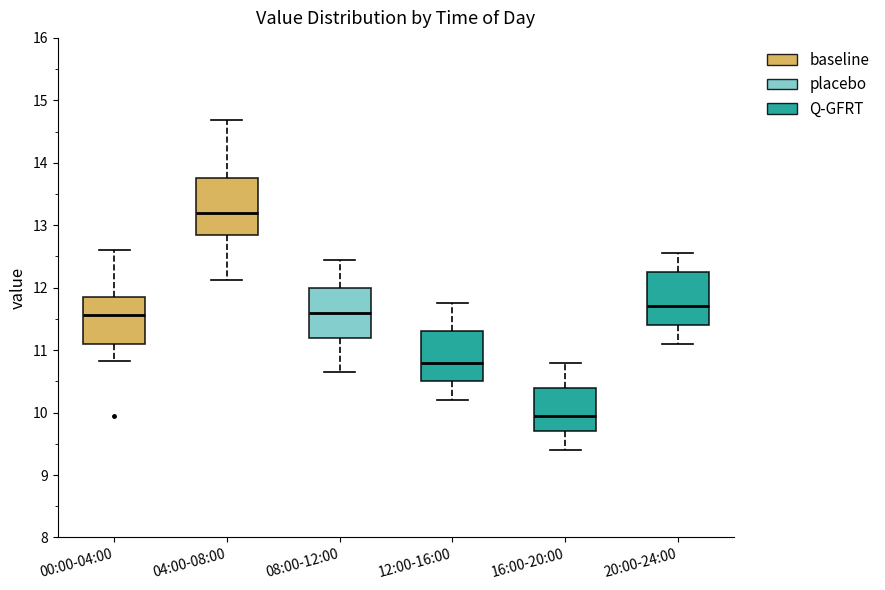

Reading left to right, transcribe this box plot: for each box, give where its median line is, the range the box spans, and where its two whiskers end, as read against the y-axis. The values are not printed on the chart, so give them approximately, as read against the axis.

00:00-04:00: median 11.6, box 11.1 to 11.9, whiskers 10.8 to 12.6
04:00-08:00: median 13.2, box 12.9 to 13.8, whiskers 12.1 to 14.7
08:00-12:00: median 11.6, box 11.2 to 12.0, whiskers 10.7 to 12.5
12:00-16:00: median 10.8, box 10.5 to 11.3, whiskers 10.2 to 11.8
16:00-20:00: median 10.0, box 9.7 to 10.4, whiskers 9.4 to 10.8
20:00-24:00: median 11.7, box 11.4 to 12.3, whiskers 11.1 to 12.6